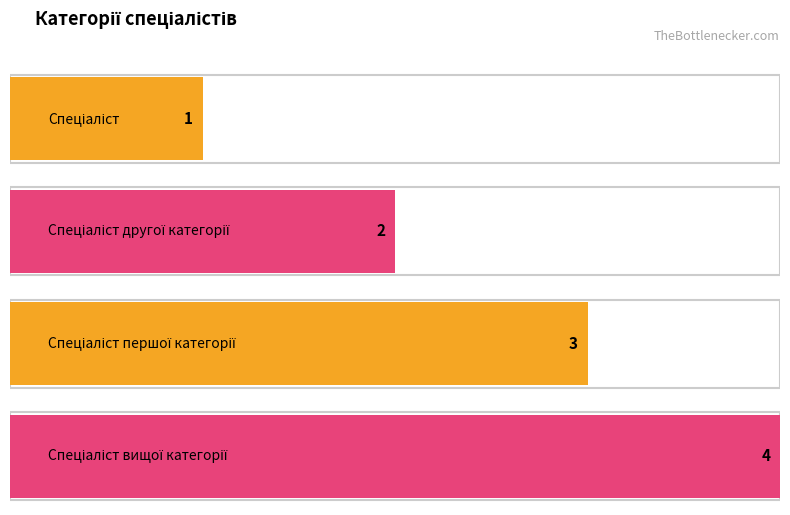

Reading right to left, what are all the values shown in this chart?

Спеціаліст вищої категорії=4	Спеціаліст першої категорії=3	Спеціаліст другої категорії=2	Спеціаліст=1